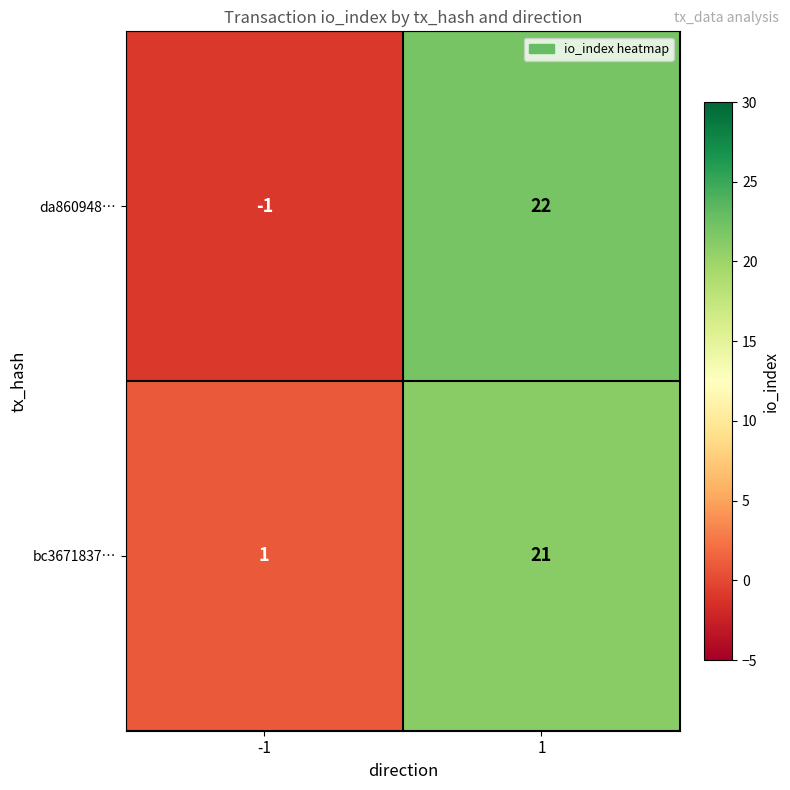

Rank the series by their average value, from highest to lowest.

bc3671837…, da860948…